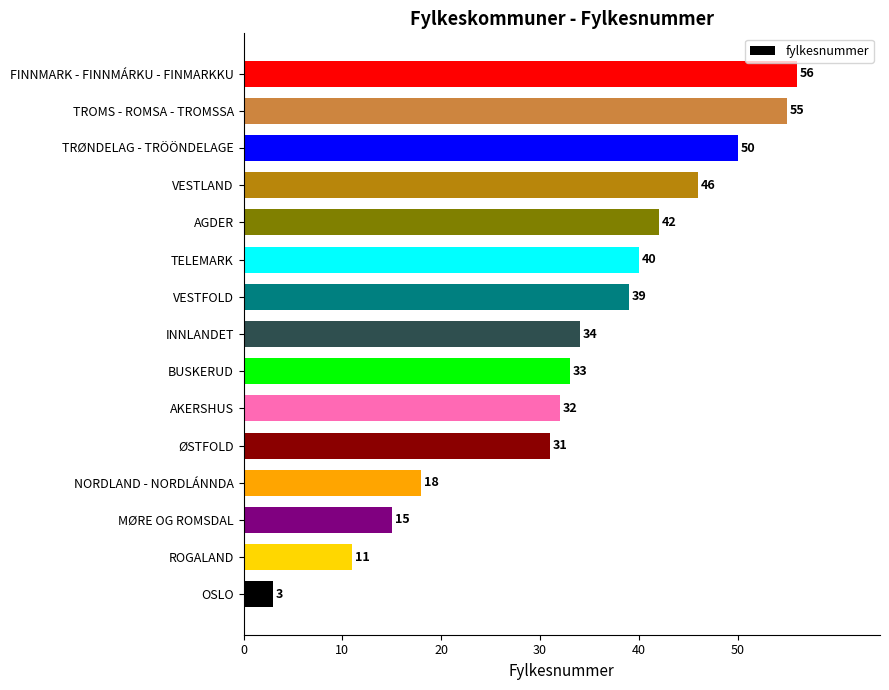

List the labels in order of value, largest first.

FINNMARK - FINNMÁRKU - FINMARKKU, TROMS - ROMSA - TROMSSA, TRØNDELAG - TRÖÖNDELAGE, VESTLAND, AGDER, TELEMARK, VESTFOLD, INNLANDET, BUSKERUD, AKERSHUS, ØSTFOLD, NORDLAND - NORDLÁNNDA, MØRE OG ROMSDAL, ROGALAND, OSLO